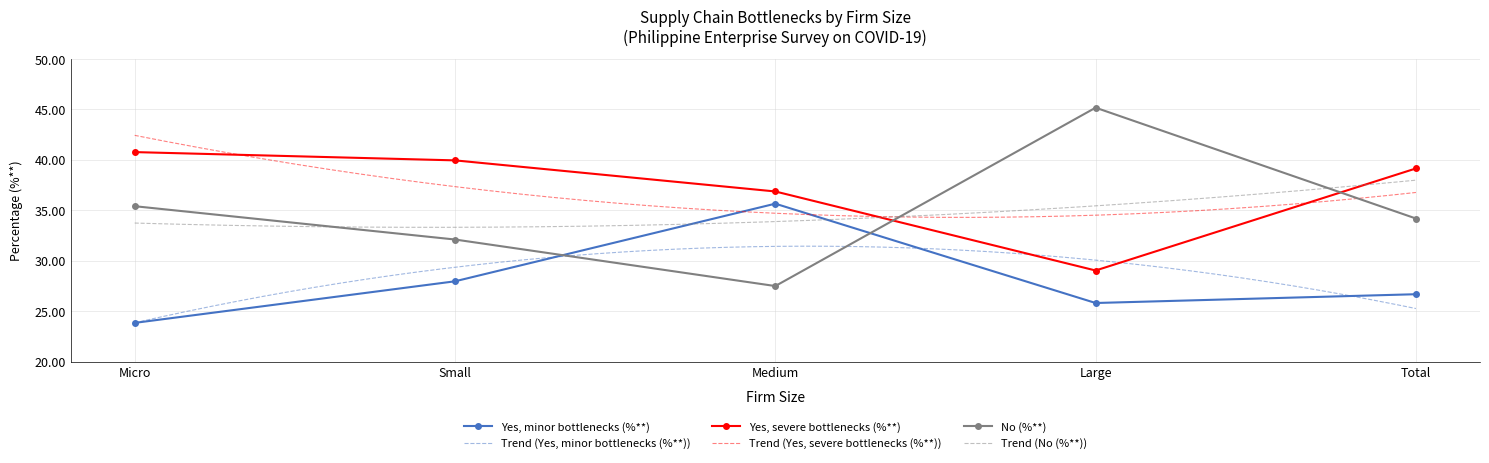

Which has a higher value, Medium or Large?

Medium